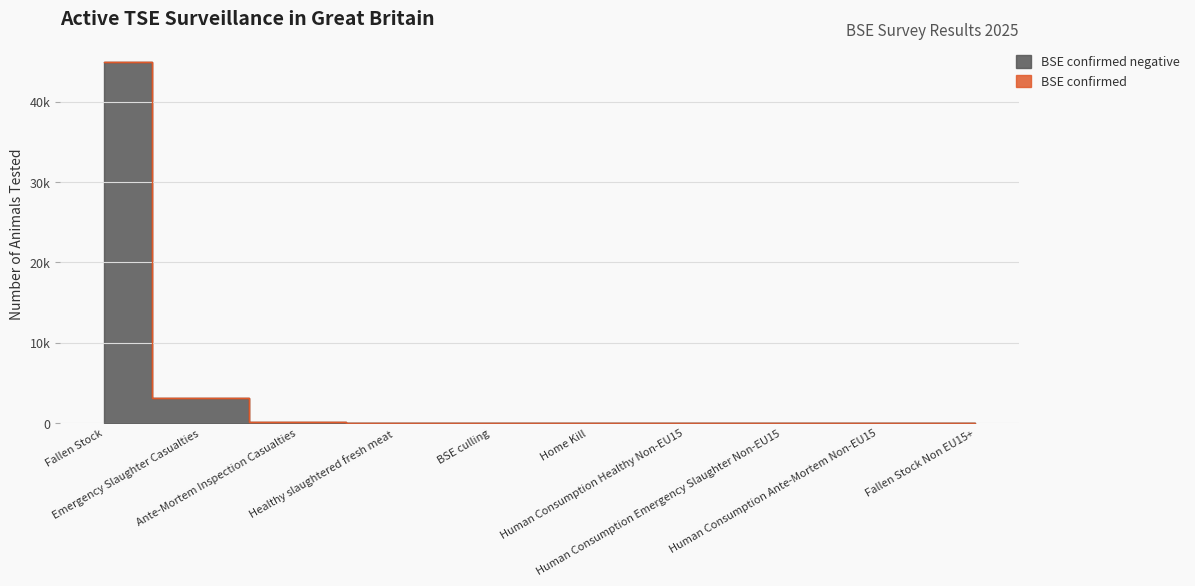

At how many categories does at least one series exceed 5401?

1